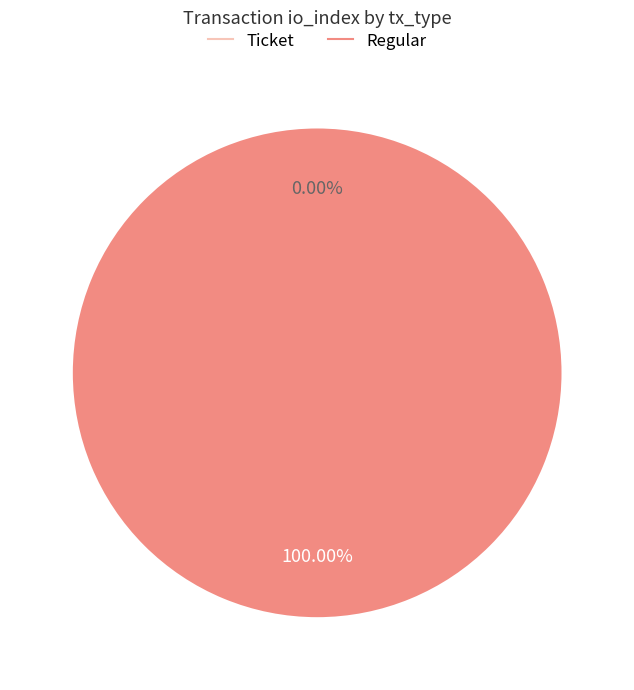

What is the majority slice?

Regular